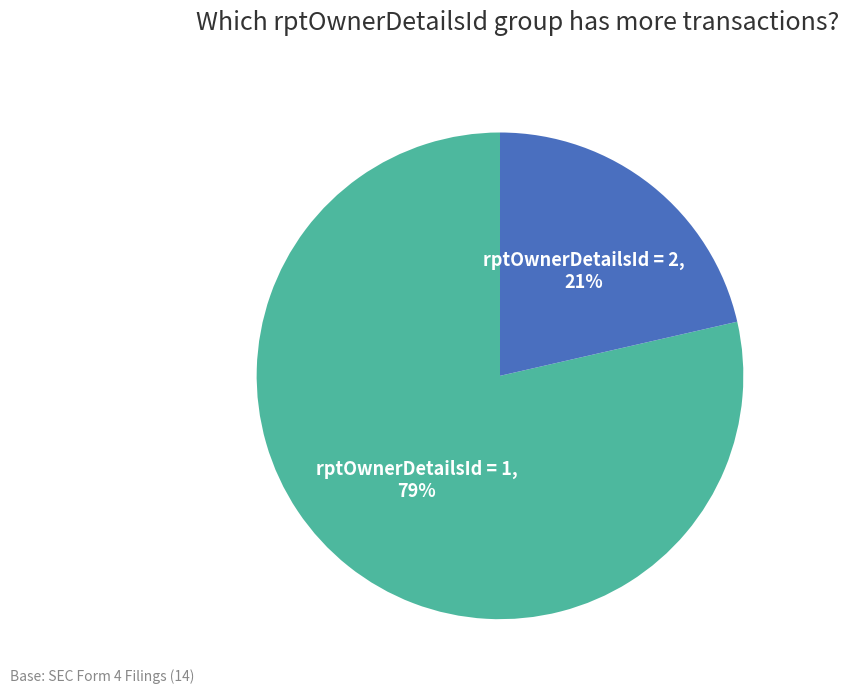

Is there any slice that represents more than half of the pie?

Yes